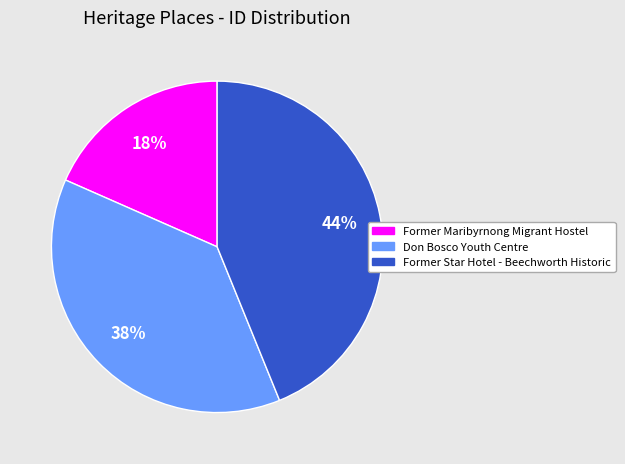

Do Former Maribyrnong Migrant Hostel and Former Star Hotel - Beechworth Historic together represent more than half of the pie?

Yes